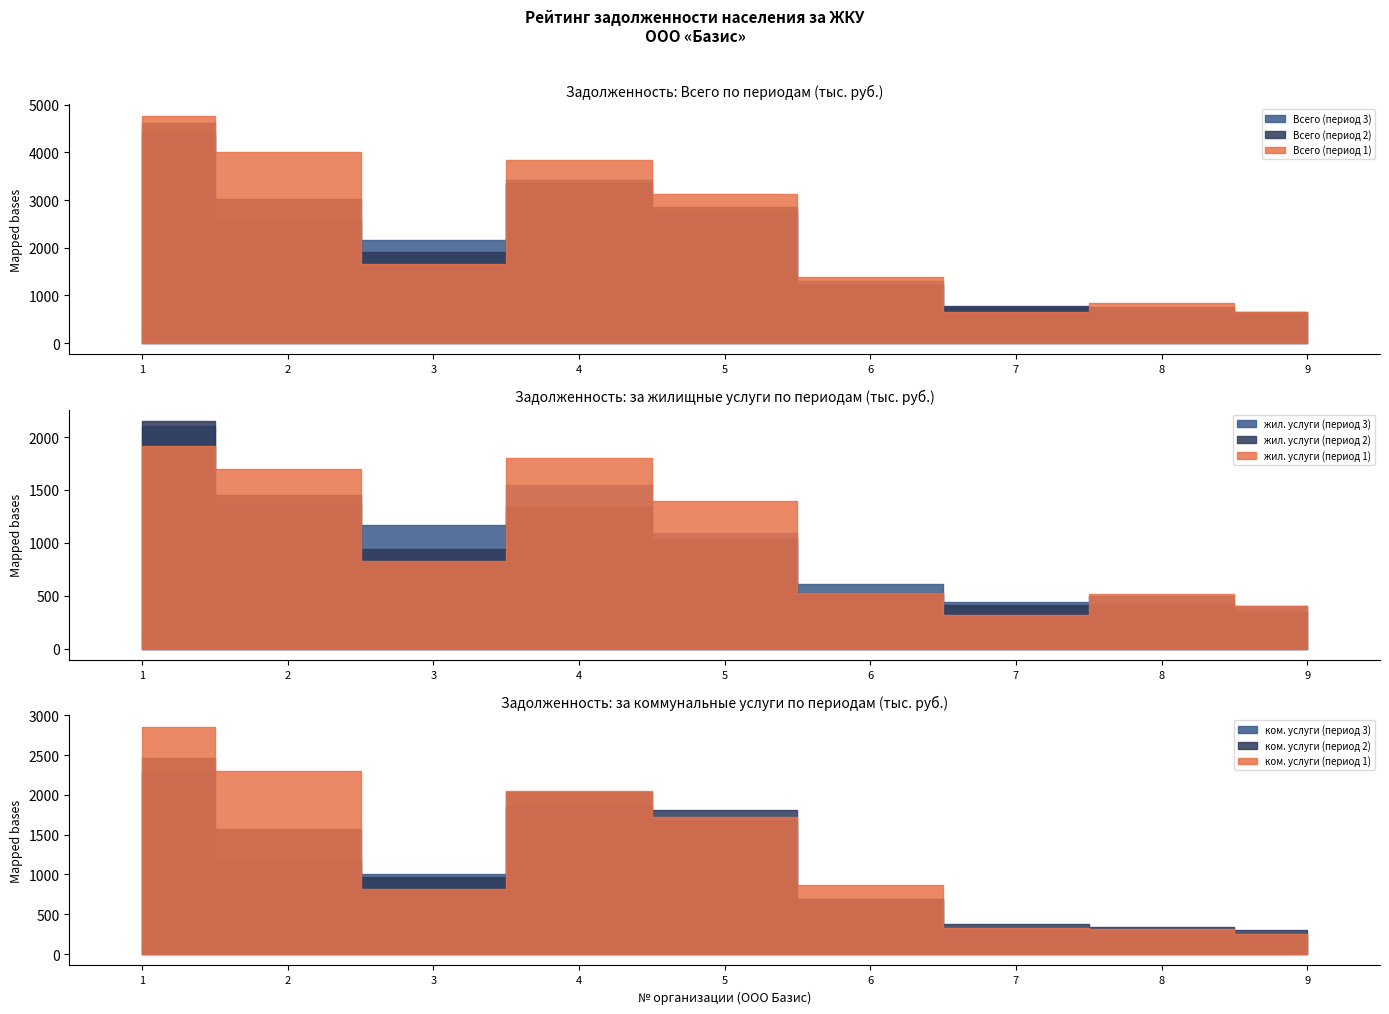

Between which two adjacent categories do за жилищные услуги (период 3) and за жилищные услуги (период 1) first intersect?

1 and 2